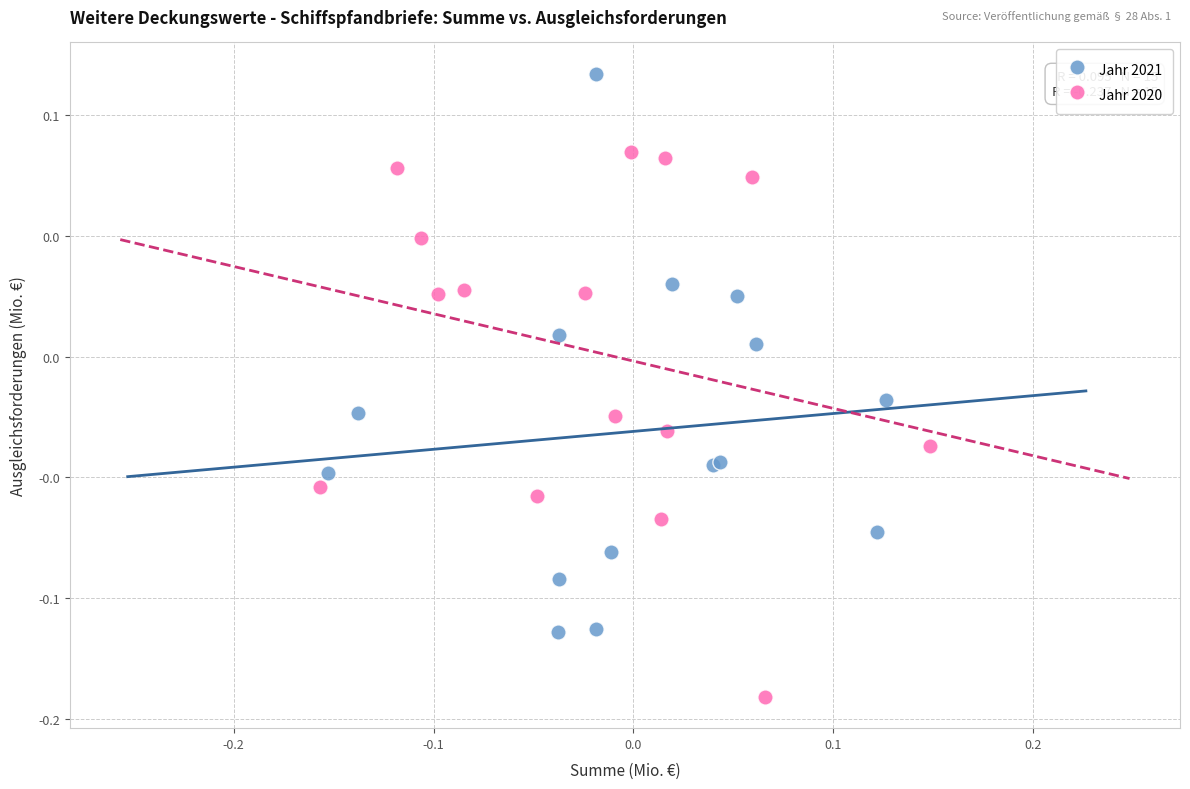

What are all the series names shown in the legend?

Jahr 2021, Jahr 2020